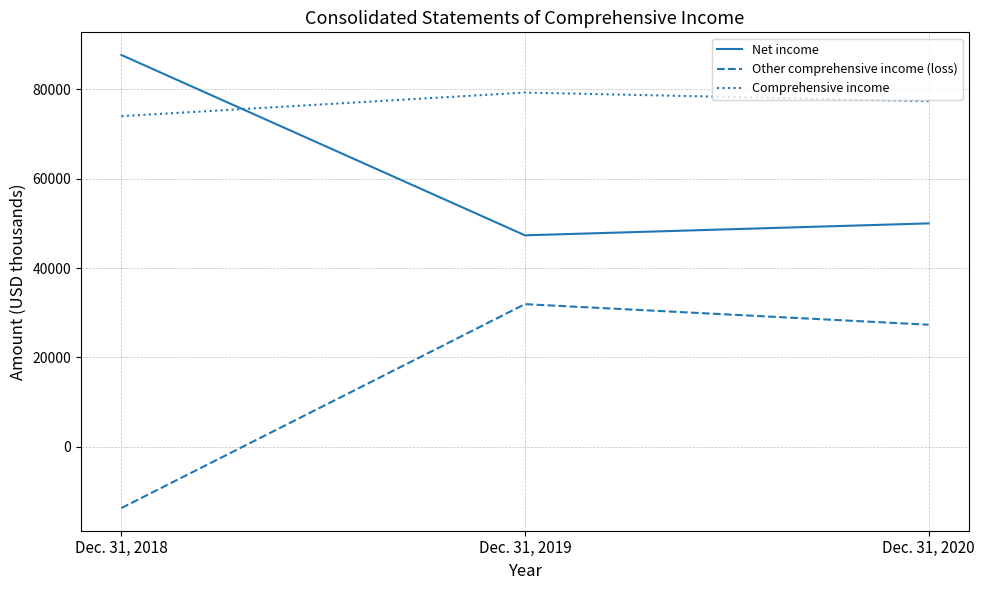

The value of Net income at Dec. 31, 2018 is 20341. True or false?

False